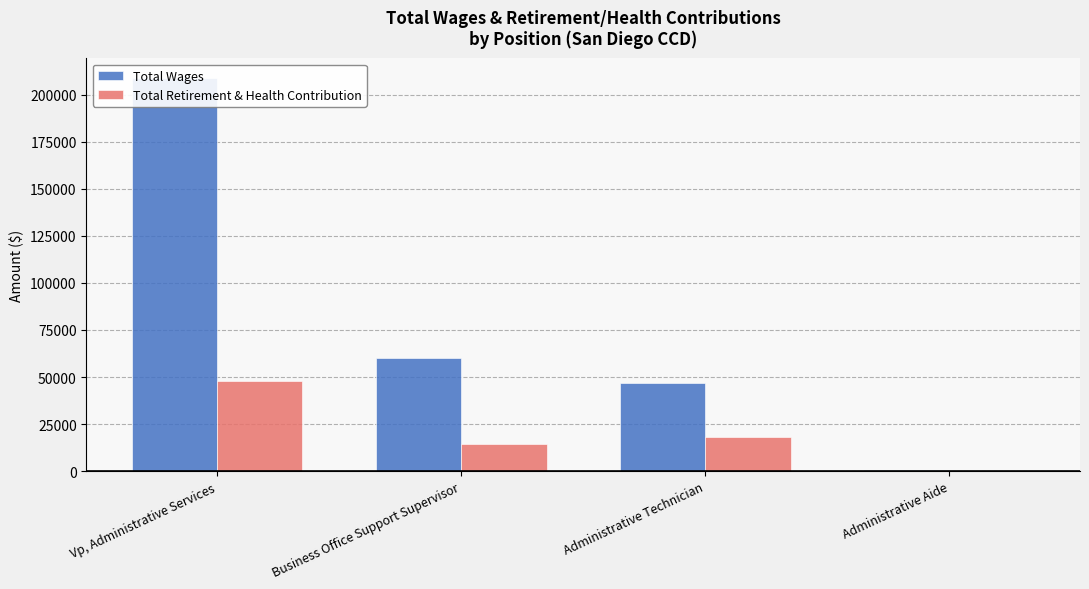

List the series in order of their peak value, highest first.

Total Wages, Total Retirement & Health Contribution